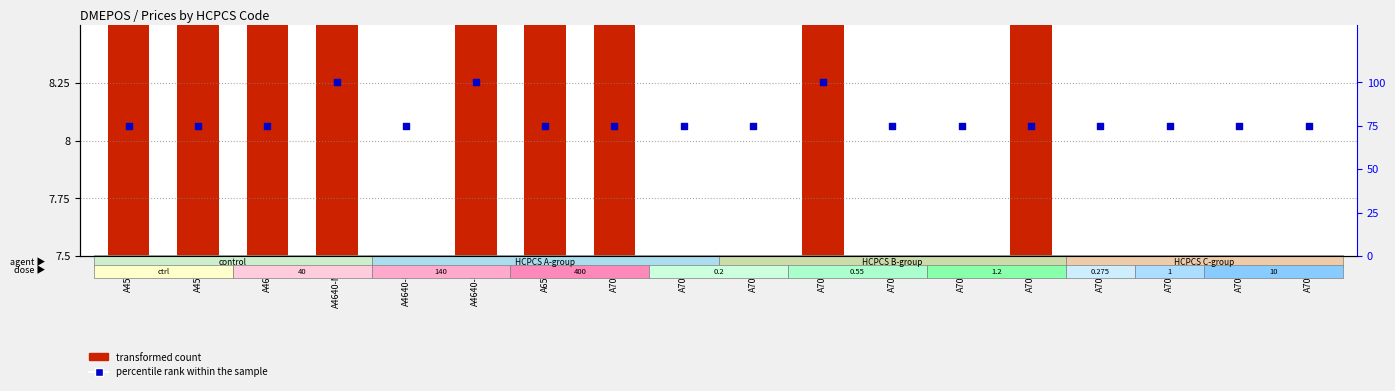

Which series contains the highest Y value?

percentile rank within the sample